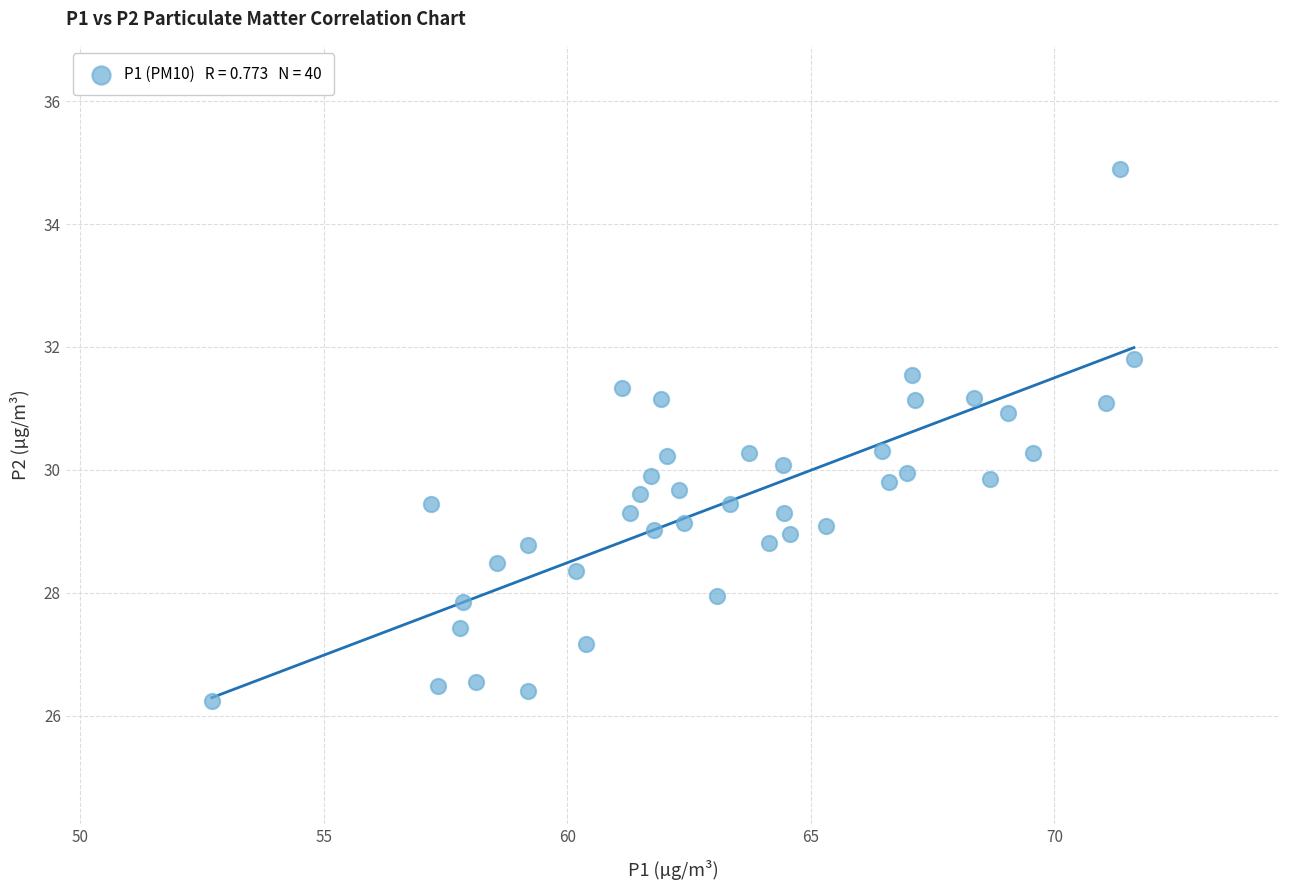

What is the range of Y values (max minus min)?

8.7